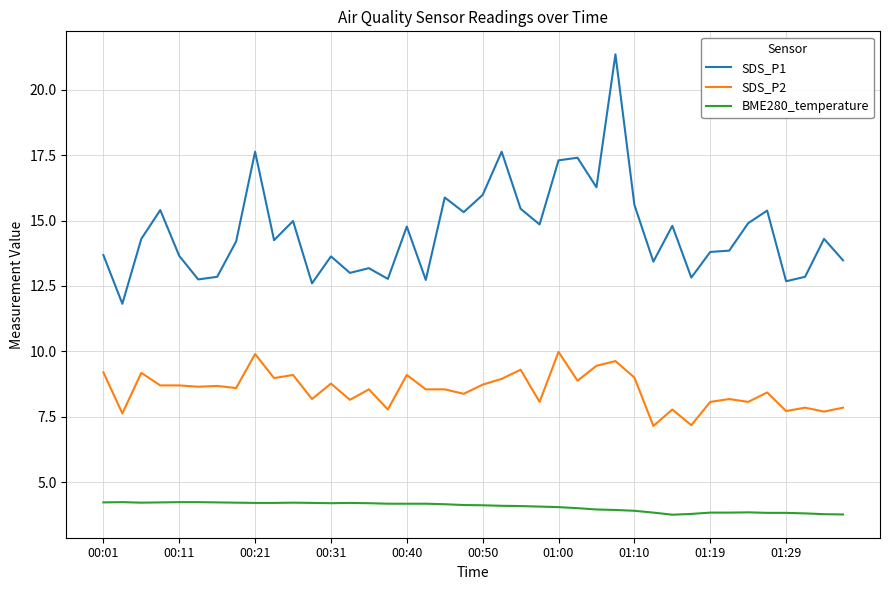

What is the difference between the maximum and minimum values in the SDS_P1 series?

9.5